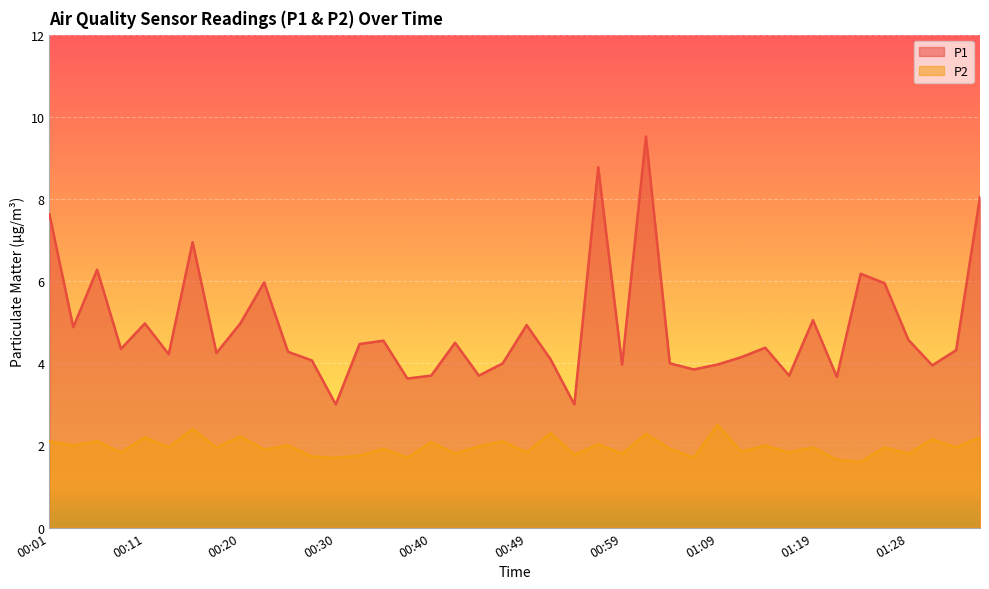

Rank the categories by P1 value from lowest to highest.

00:30, 00:54, 00:37, 01:21, 00:40, 00:45, 01:16, 01:06, 01:31, 00:59, 01:09, 00:47, 01:04, 00:28, 00:52, 01:11, 00:13, 00:18, 00:25, 01:33, 00:08, 01:14, 00:32, 00:42, 00:35, 01:28, 00:03, 00:49, 00:11, 00:20, 01:19, 01:26, 00:23, 01:24, 00:06, 00:15, 00:01, 01:36, 00:57, 01:02